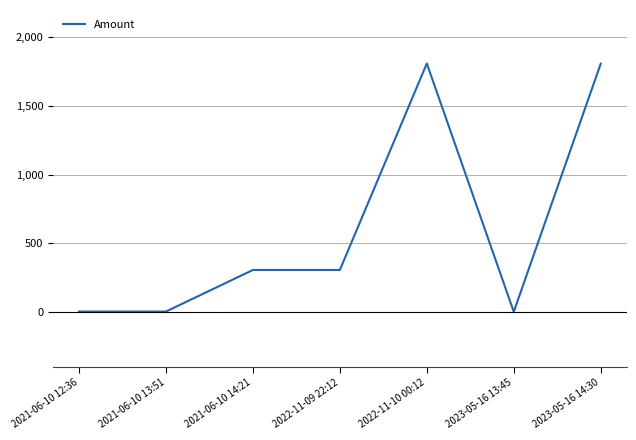

What is the difference between the maximum and minimum values?

1808.0